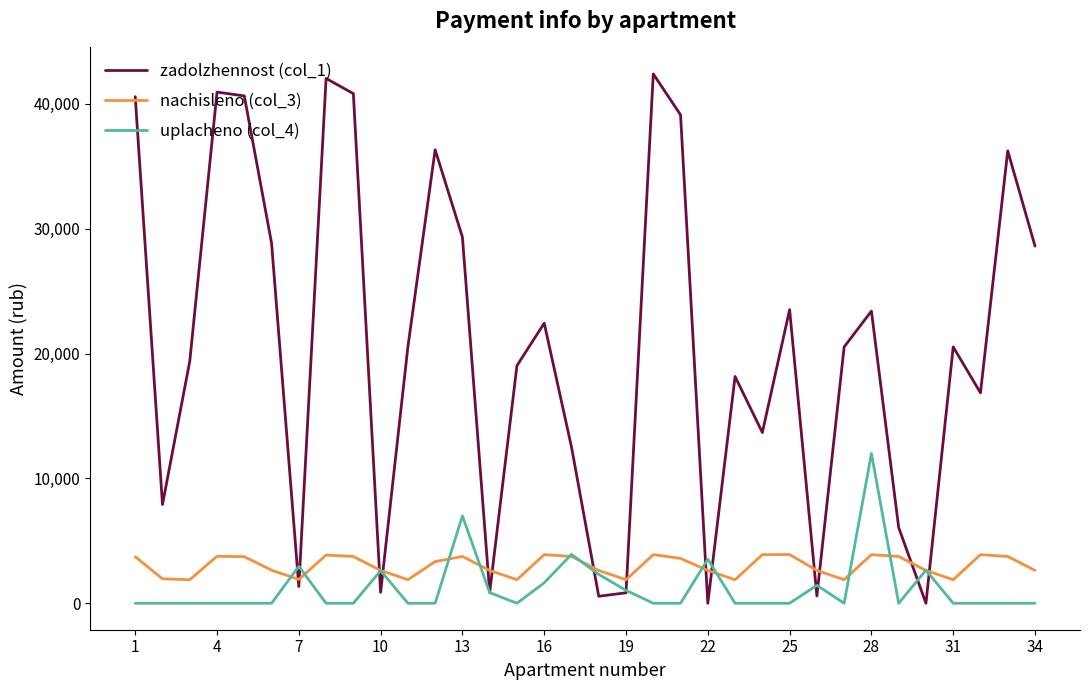

Rank the series by their maximum value, from highest to lowest.

zadolzhennost (col_1), uplacheno (col_4), nachisleno (col_3)